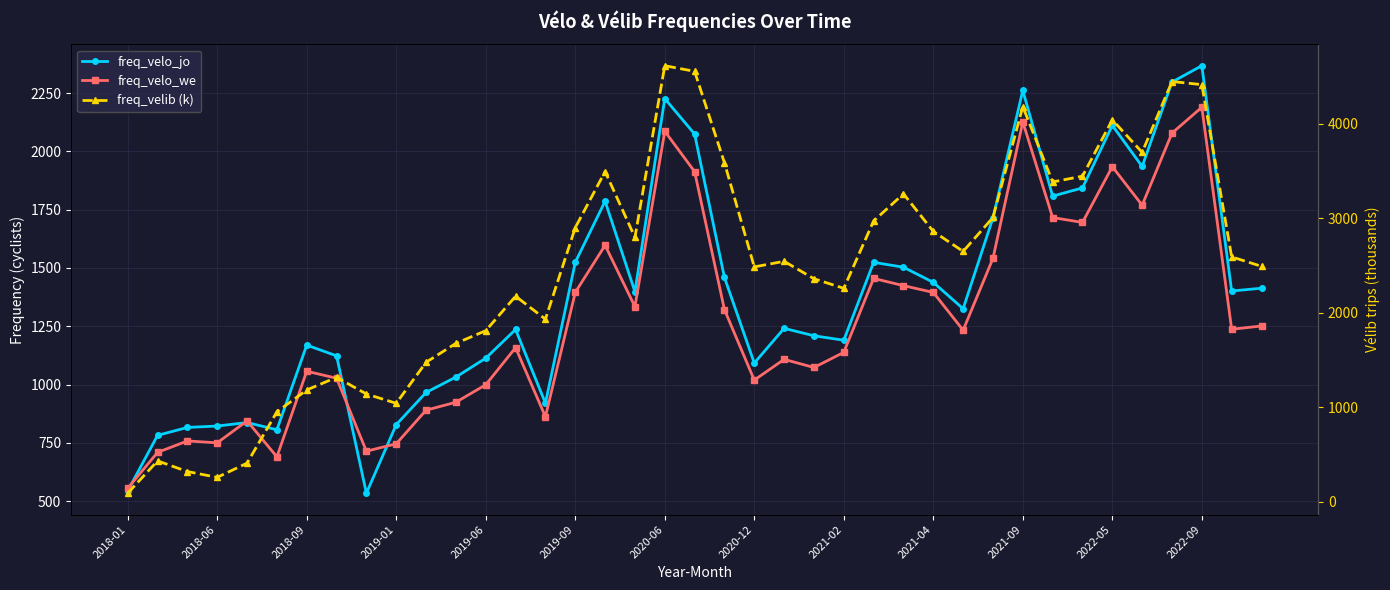

Reading left to right, list all the values displayed in this chart.

freq_velo_jo: 544.0	782.0	816.0	822.0	837.0	806.0	1169.0	1123.0	534.0	828.0	966.0	1032.0	1113.0	1236.0	920.0	1524.0	1786.0	1398.0	2226.0	2074.0	1459.0	1092.0	1241.0	1209.0	1190.0	1524.0	1503.0	1438.0	1325.0	1715.0	2261.0	1808.0	1843.0	2111.0	1935.0	2297.0	2367.0	1401.0	1413.0
freq_velo_we: 555.0	709.0	758.0	750.0	844.0	690.0	1057.0	1027.0	714.0	746.0	890.0	924.0	999.0	1158.0	862.0	1395.0	1597.0	1334.0	2086.0	1913.0	1321.0	1019.0	1108.0	1073.0	1138.0	1455.0	1424.0	1395.0	1233.0	1541.0	2126.0	1716.0	1695.0	1934.0	1769.0	2078.0	2189.0	1237.0	1251.0
freq_velib (k): 93.0	434.5	321.7	260.5	410.6	953.0	1184.3	1318.0	1141.6	1043.2	1477.1	1677.1	1811.0	2175.3	1932.9	2900.0	3493.5	2797.7	4612.1	4552.6	3586.4	2485.4	2544.5	2360.0	2259.0	2971.1	3257.7	2860.7	2649.2	3007.7	4180.5	3383.1	3444.8	4039.8	3696.2	4445.1	4412.4	2591.1	2491.5